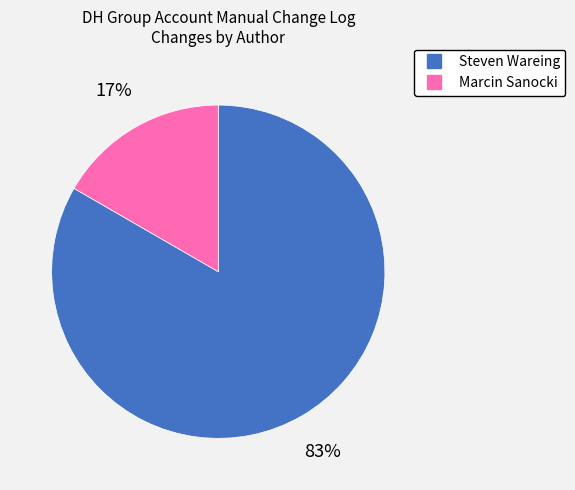

Which has a higher value, Steven Wareing or Marcin Sanocki?

Steven Wareing